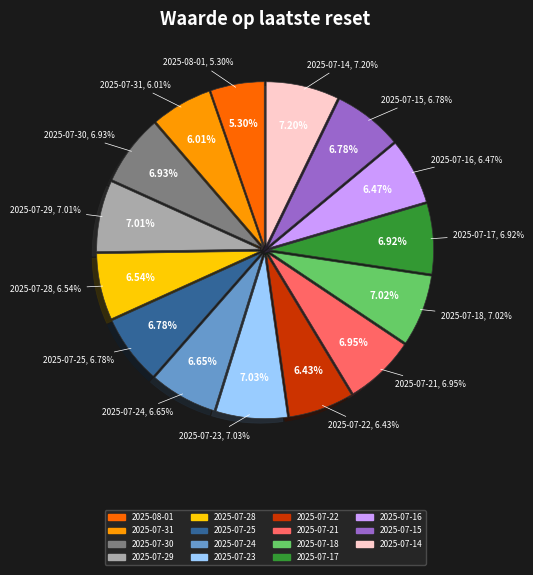

Does 2025-07-21 account for over 50% of the chart?

No